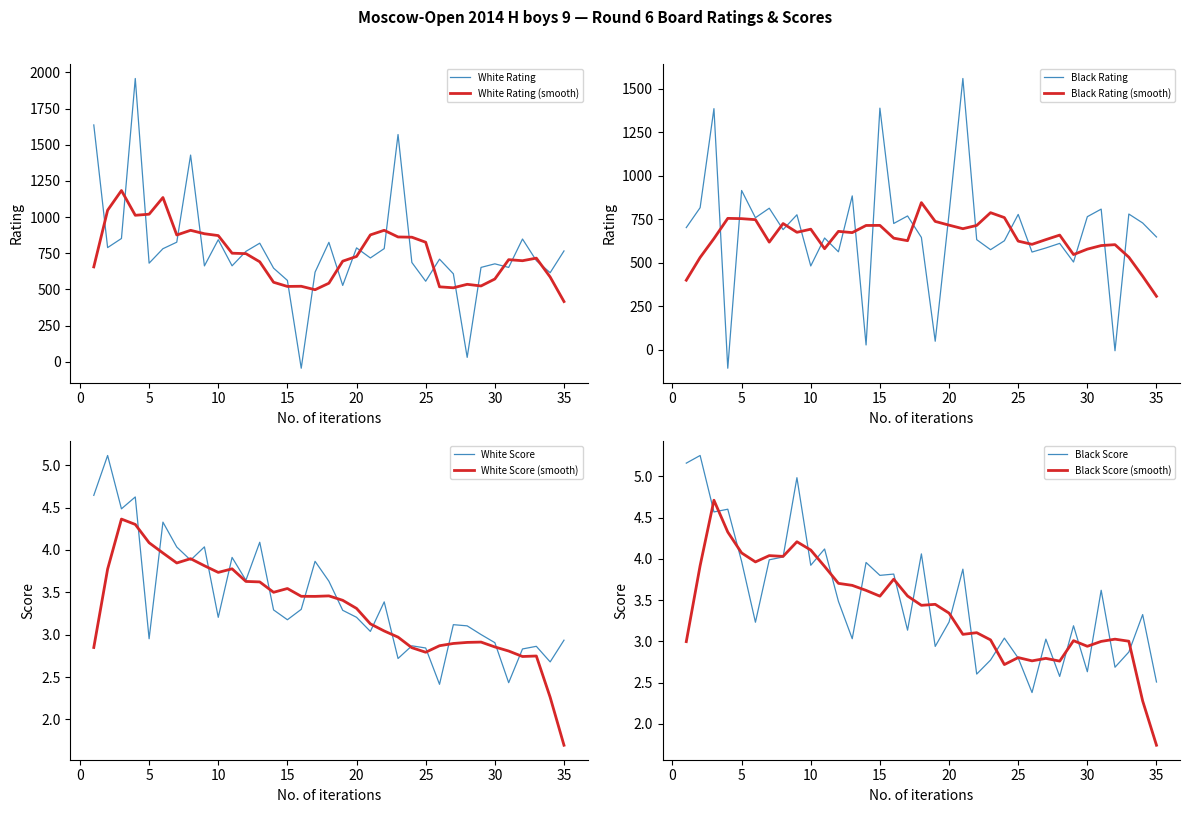

What is the highest value of the White Rating (smooth) series?

1183.3